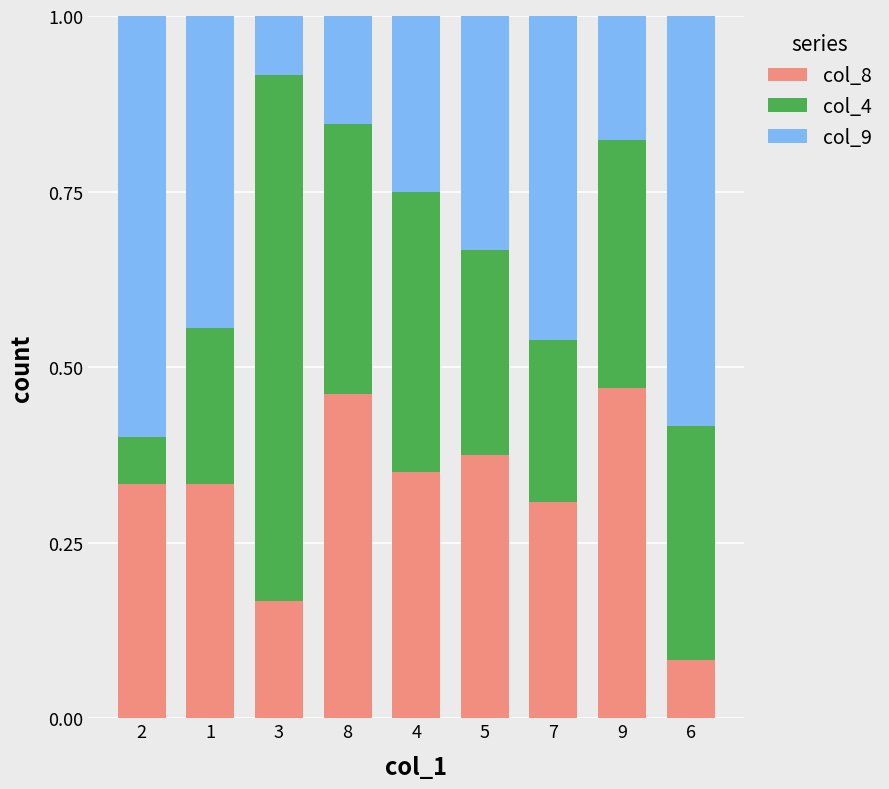

True or false: col_8 has a value of 0.3 at 7.

True